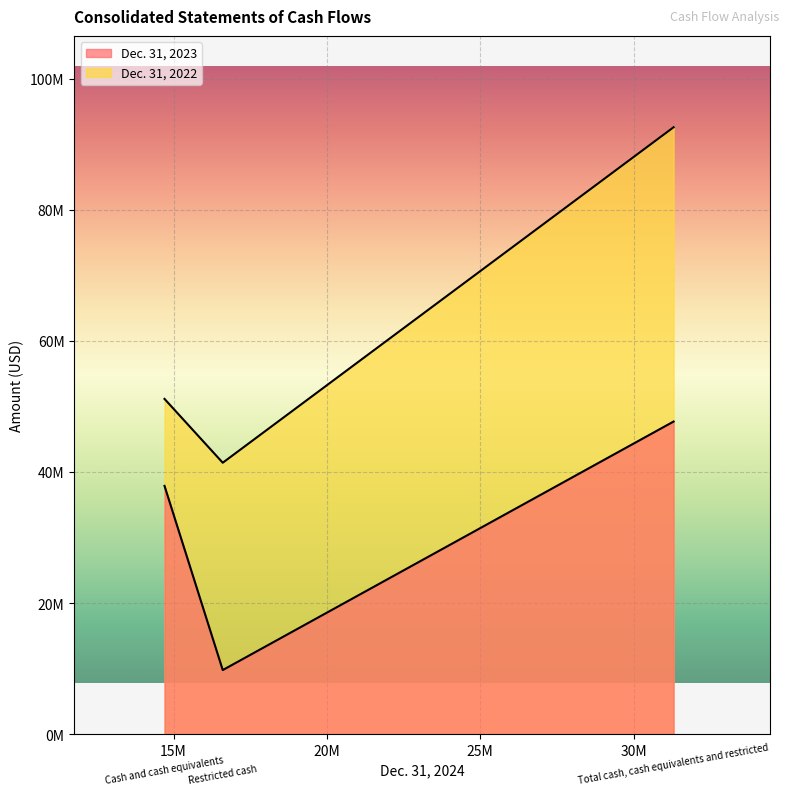

Which category has the lowest value in the Dec. 31, 2023 series?

Restricted cash